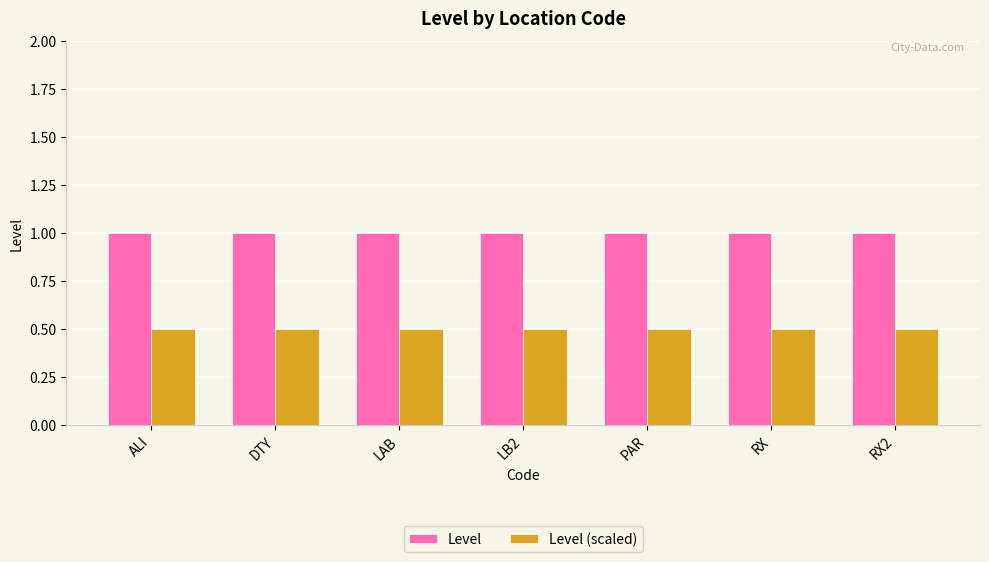

What is the value of the Level (scaled) bar at the 1st from the left?

0.5